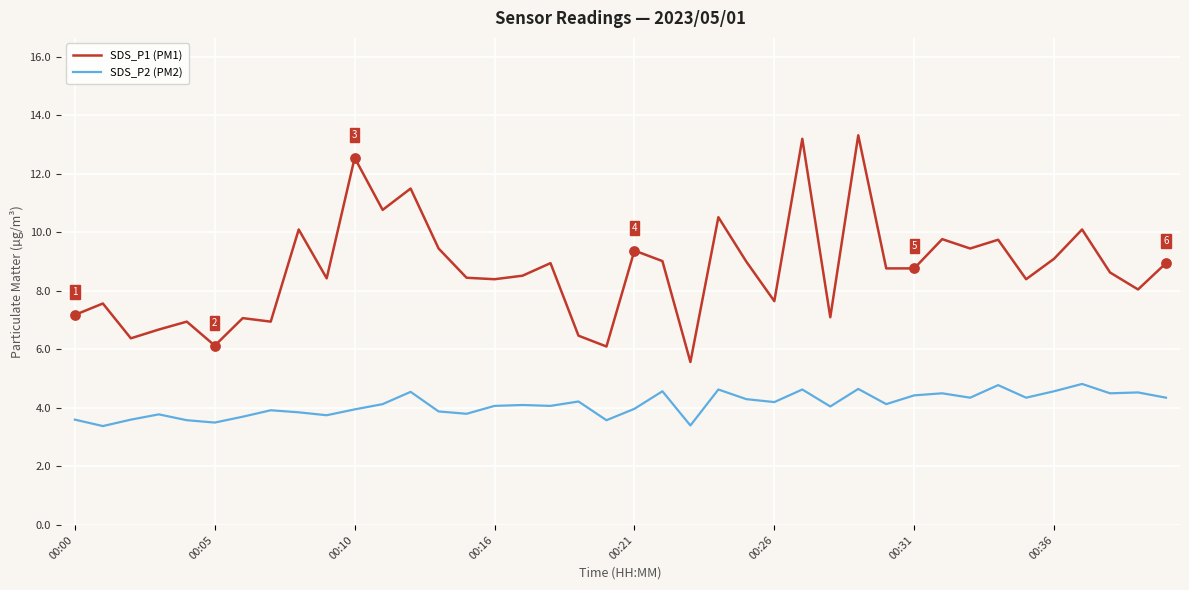

Which series has the largest total across all categories?

SDS_P1 (PM1)